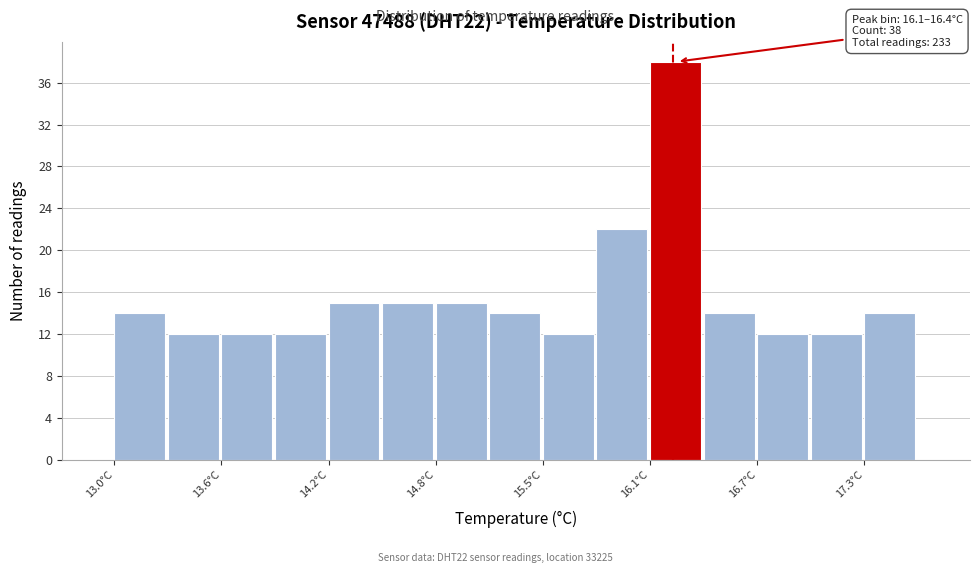

Read against the x-axis, roughly where is the centre of the tallest bar?

16.2